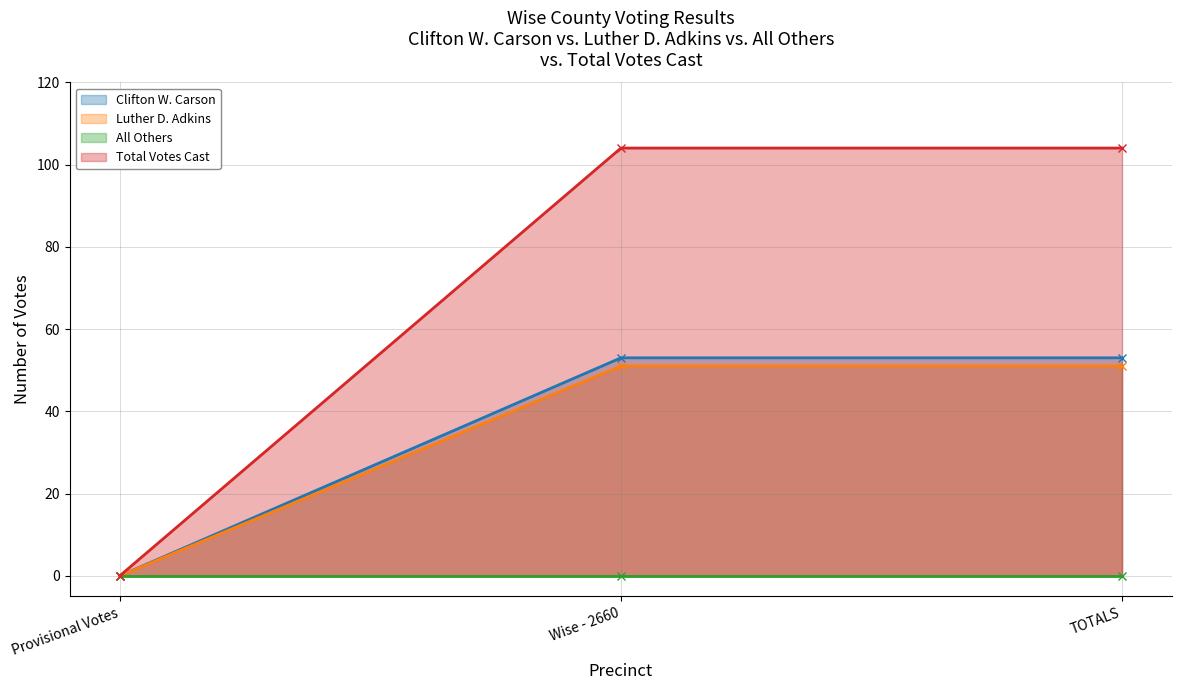

What is the value of the Luther D. Adkins point at the 2nd from the left?

51